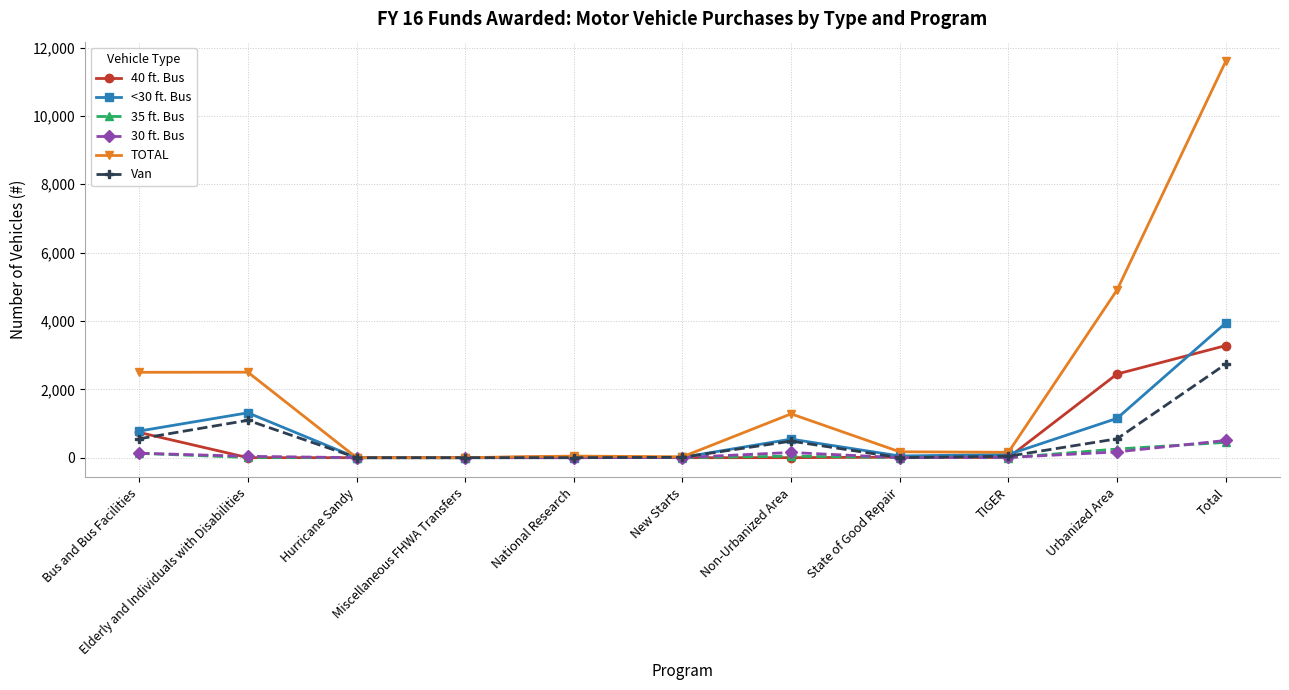

What is the maximum value shown in the chart?

11592